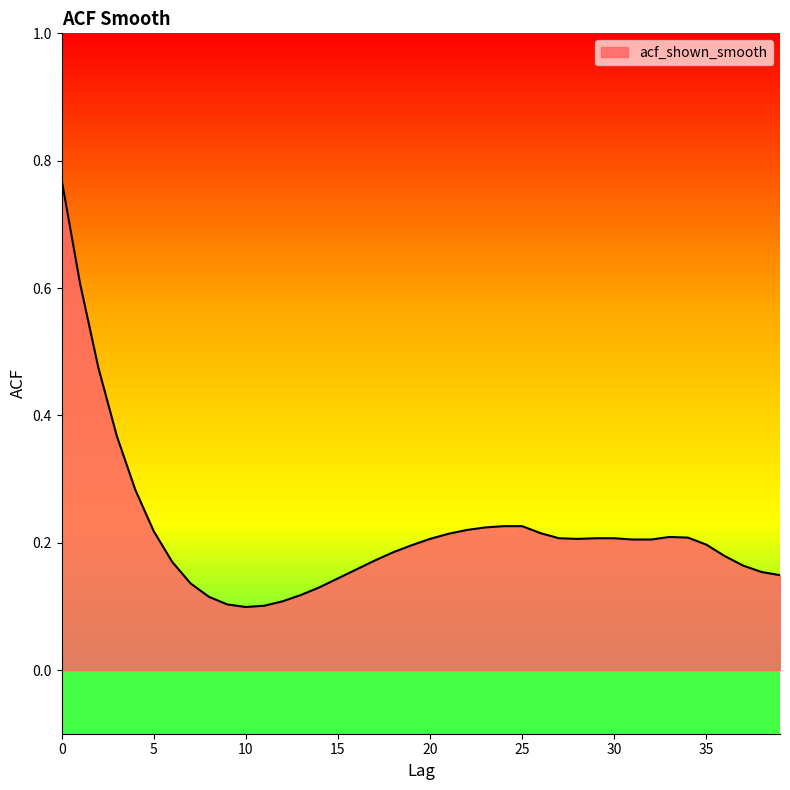

What is the difference between the maximum and minimum values?

0.7